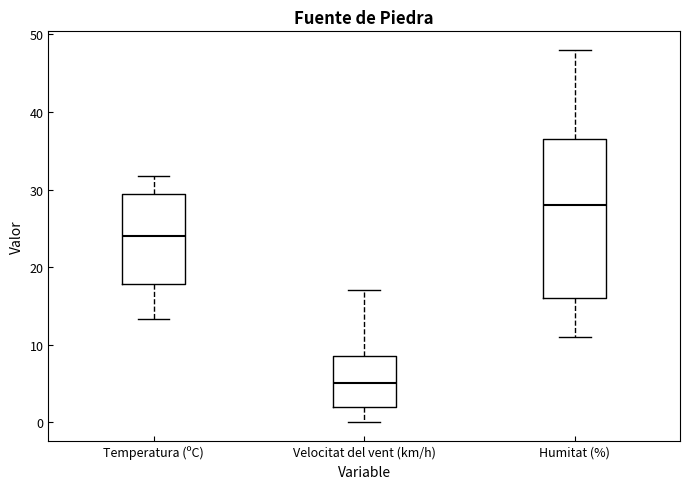

Reading left to right, transcribe this box plot: for each box, give where its median line is, the range the box spans, and where its two whiskers end, as read against the y-axis. The values are not printed on the chart, so give them approximately, as read against the axis.

Temperatura (ºC): median 24, box 18 to 29, whiskers 13 to 32
Velocitat del vent (km/h): median 5, box 2 to 9, whiskers 0 to 17
Humitat (%): median 28, box 16 to 37, whiskers 11 to 48